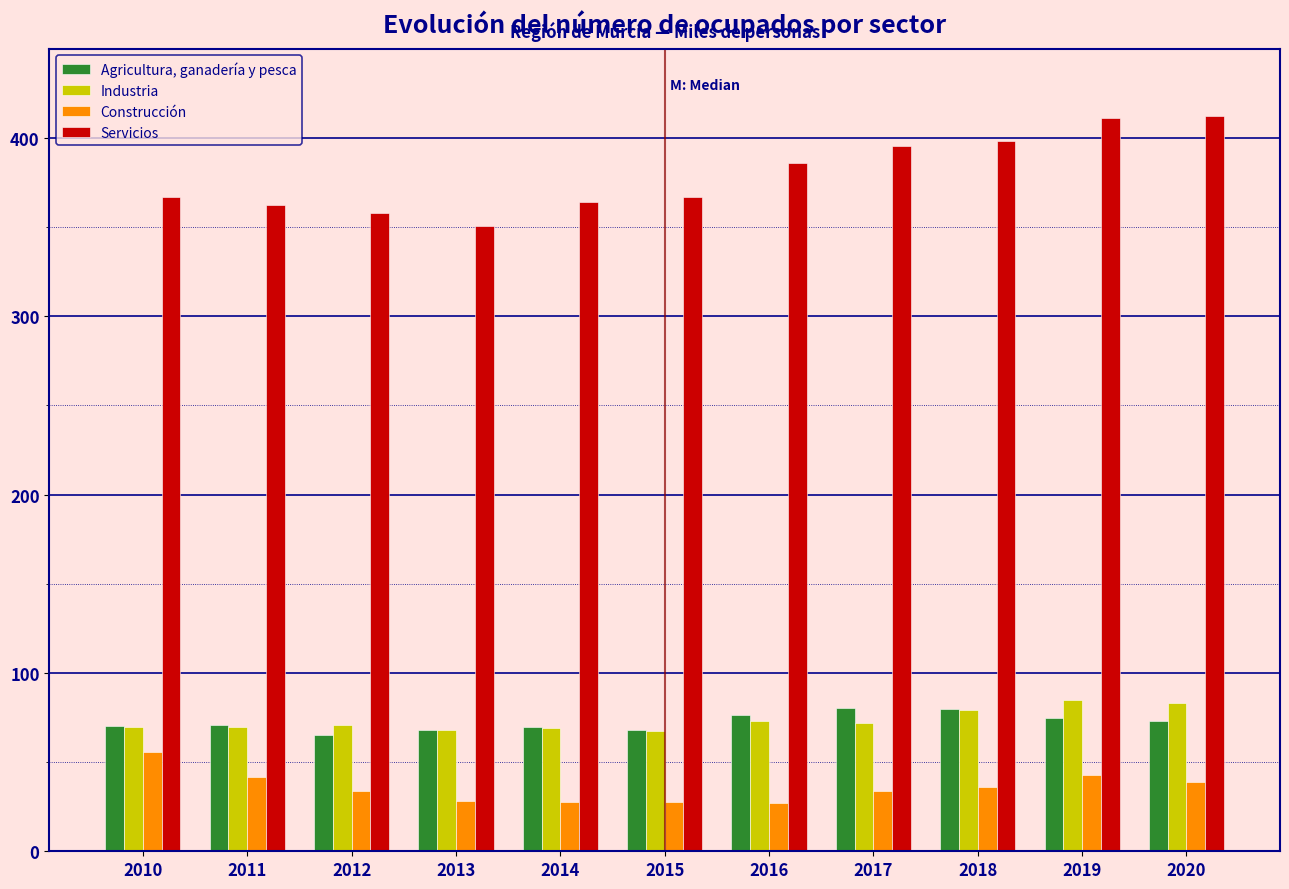

What is the total value across all series at 2017?

581.3